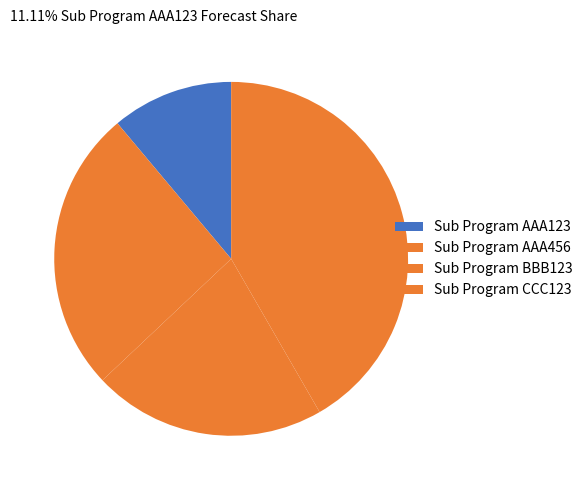

Is there any slice that represents more than half of the pie?

No